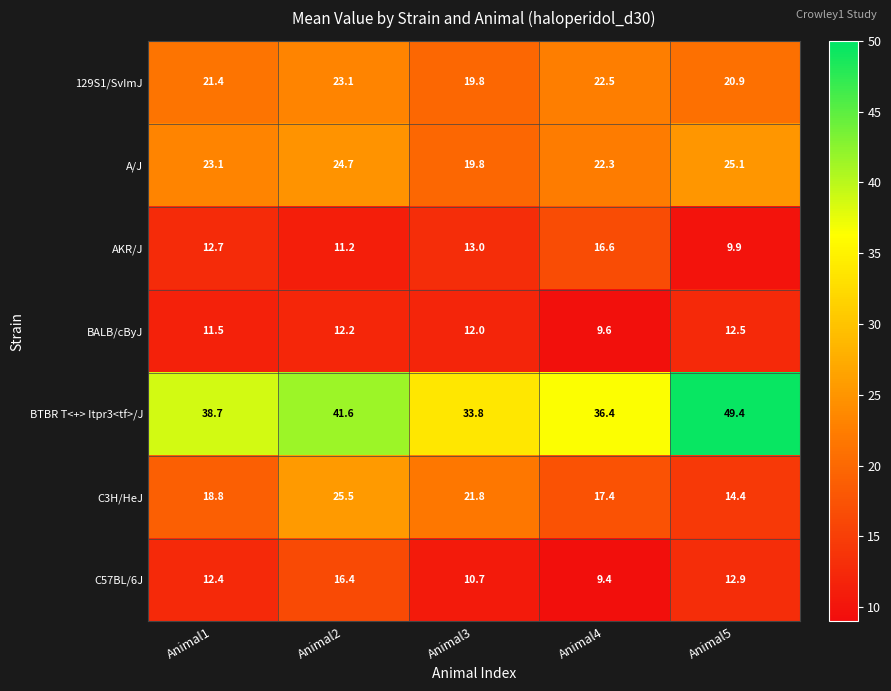

True or false: 129S1/SvImJ has a value of 21.4 at Animal1.

True